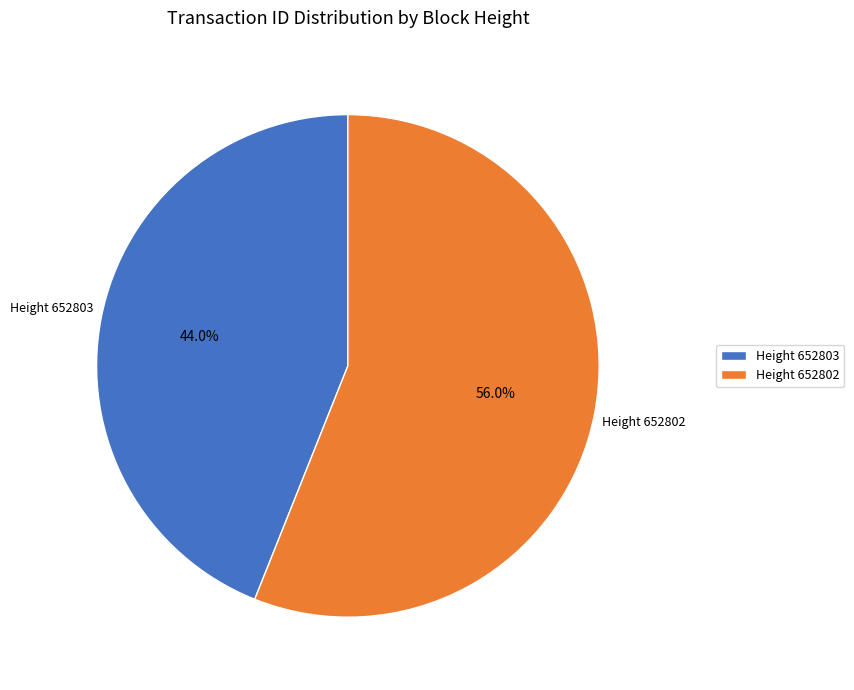

What is the largest slice in the pie chart?

Height 652802